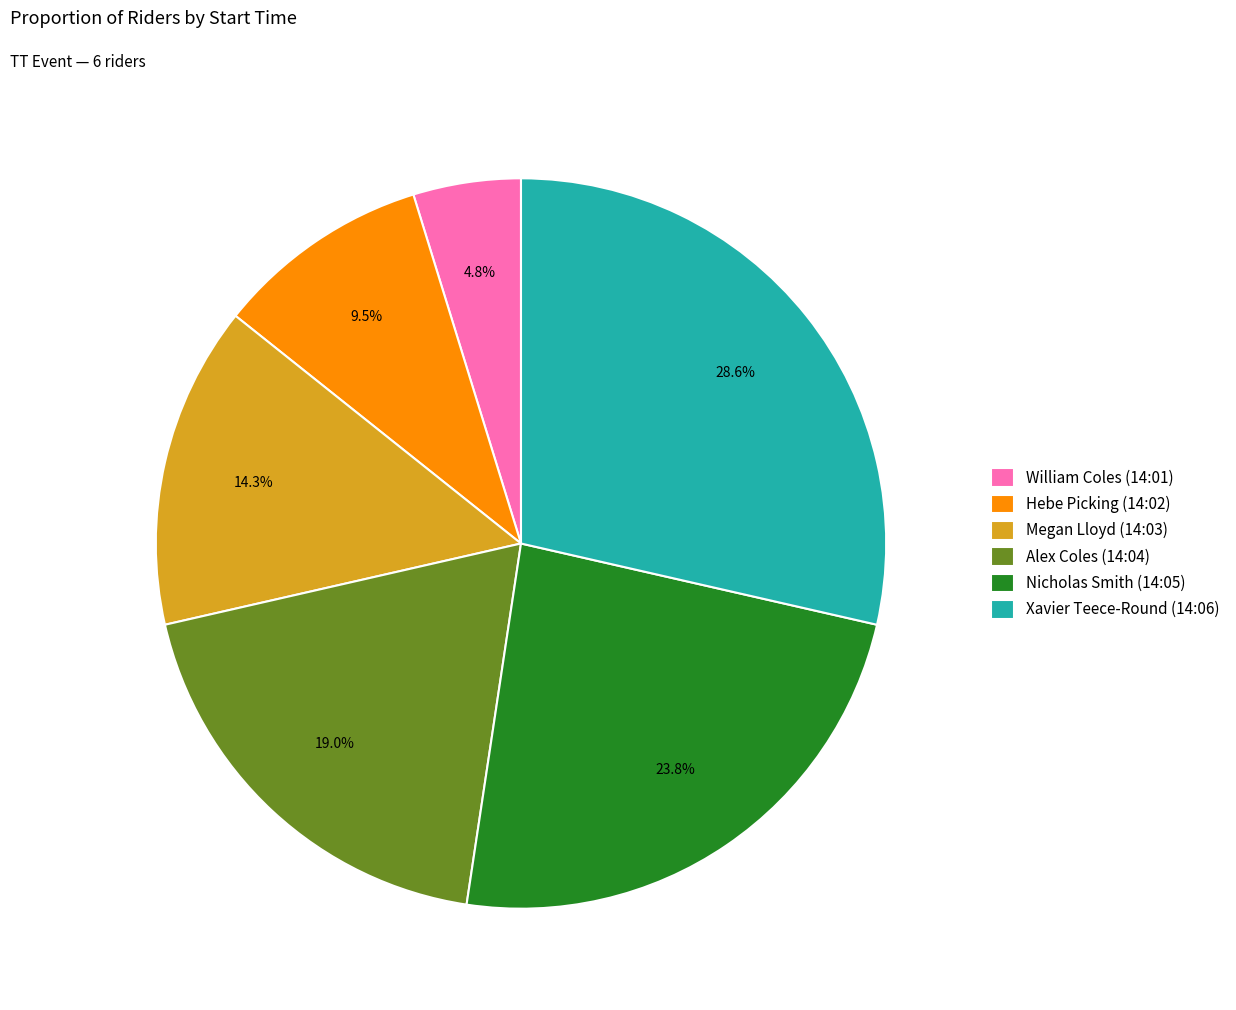

What is the ratio of the value at Alex Coles (14:04) to the value at Megan Lloyd (14:03)?

1.3